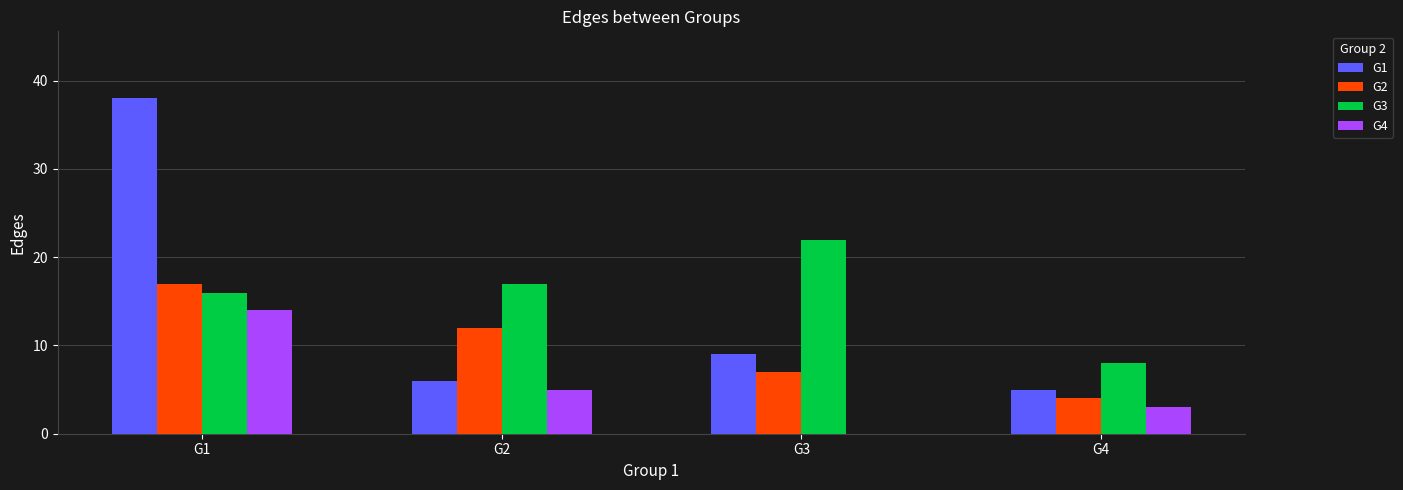

At which label does G1 reach its peak?

G1